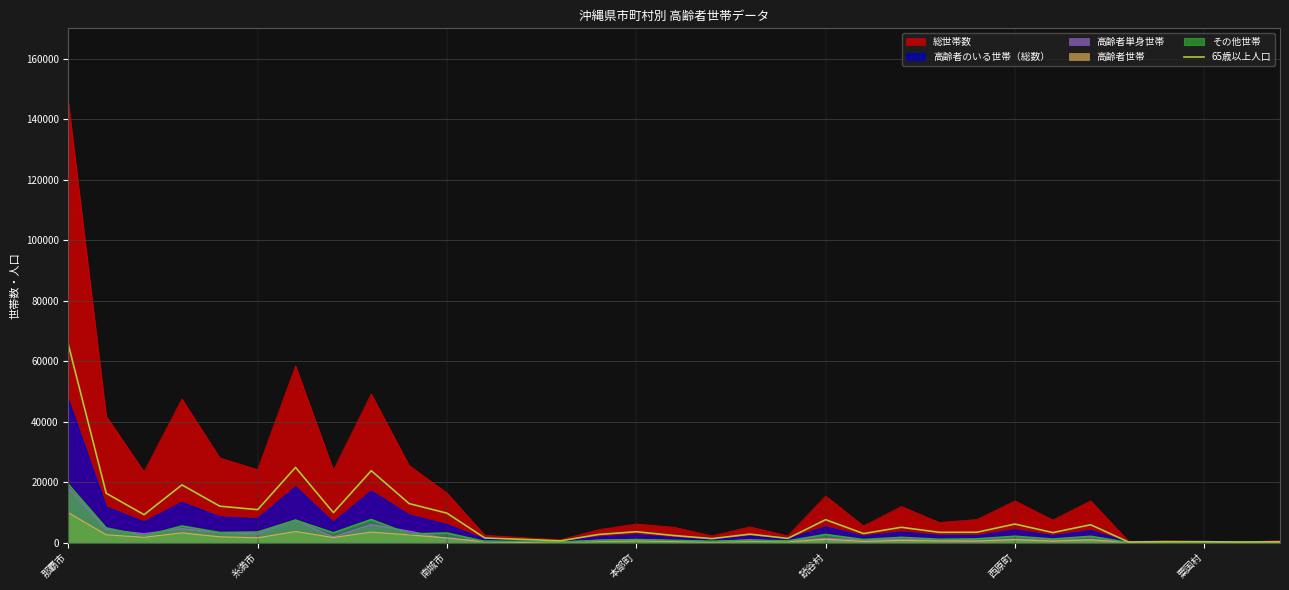

What is the sum of the values at 12 and 27?

6916